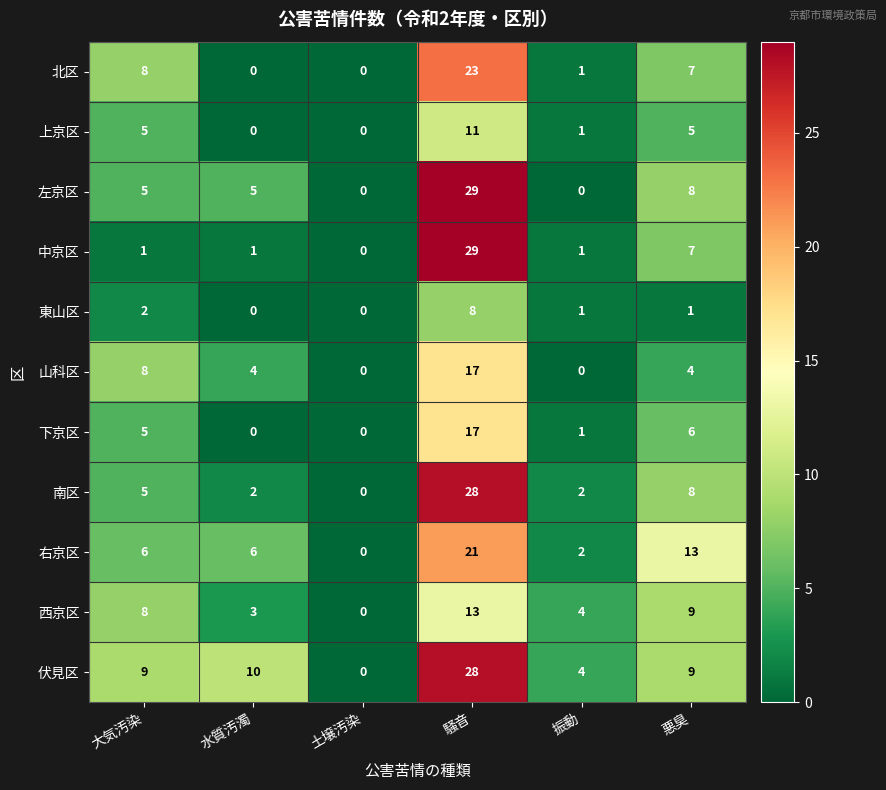

The value of 左京区 at 悪臭 is 5. True or false?

False